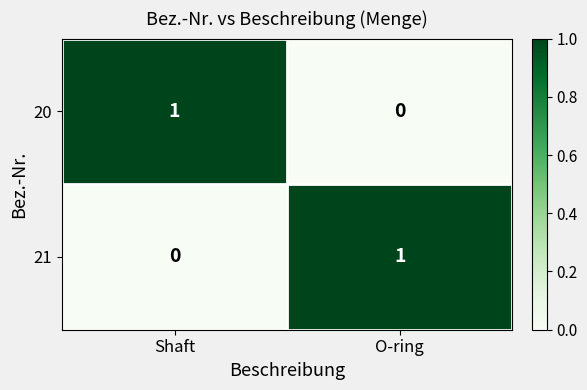

How many values in 21 are above zero?

1